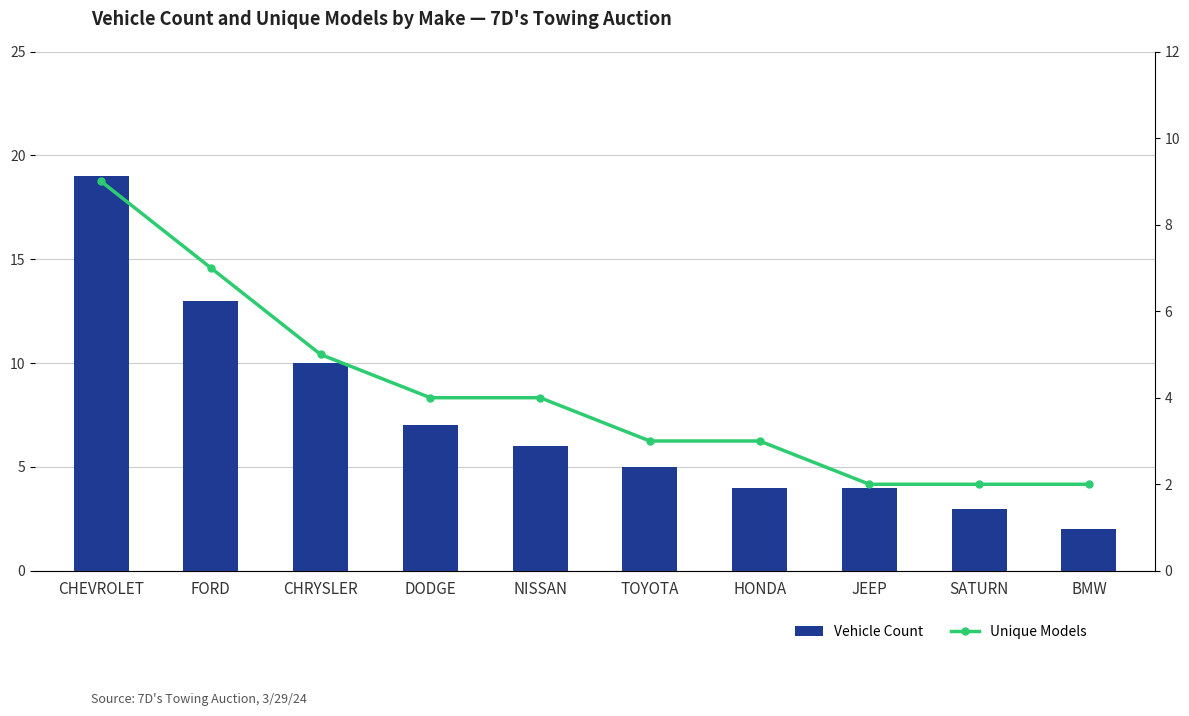

What is the difference between the Unique Models values at SATURN and NISSAN?

2